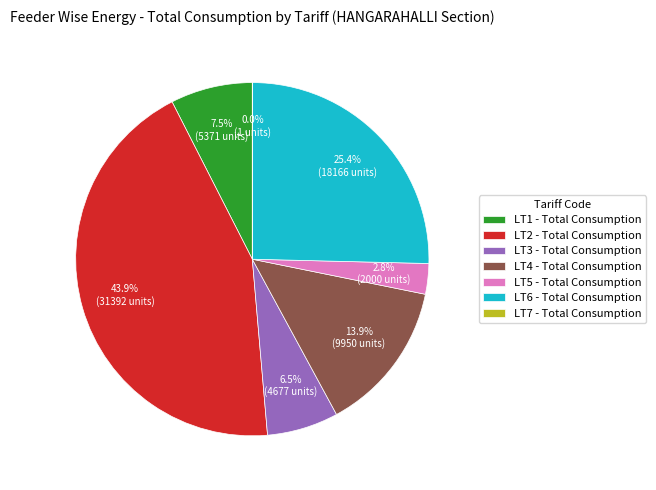

Which category has the biggest portion of the pie?

LT2